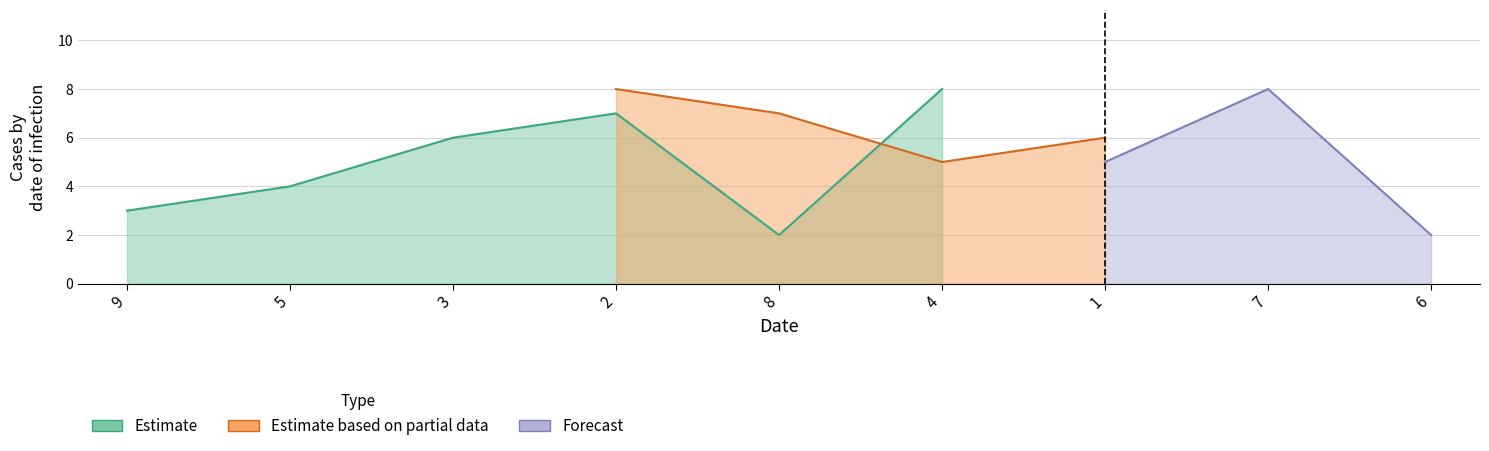

What is the label of the 7th point from the left?

1